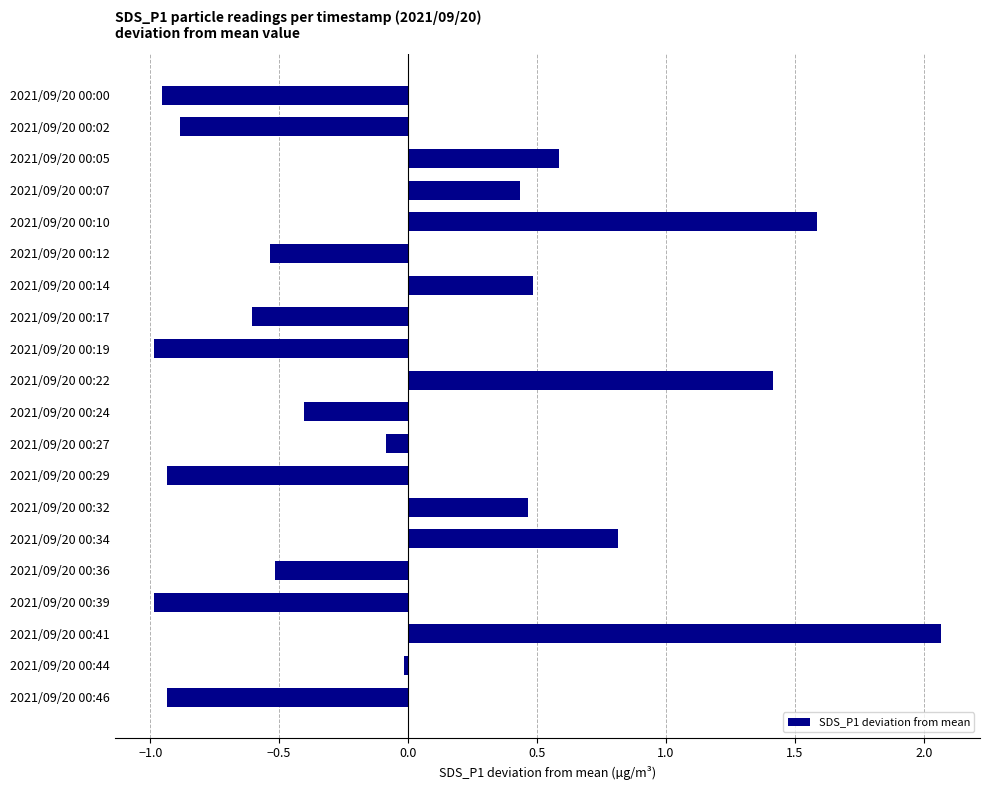

The chart shows a value of -0.6 at 2021/09/20 00:17. True or false?

True